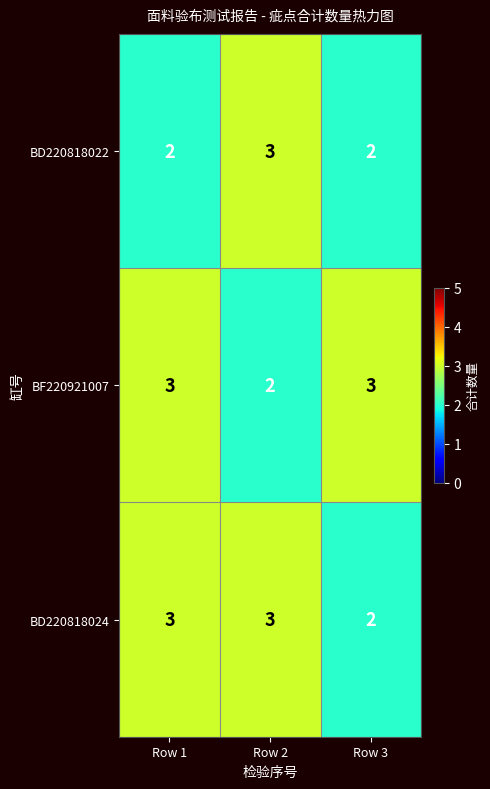

Reading left to right, what are all the values shown in this chart?

BD220818022: 2	3	2
BF220921007: 3	2	3
BD220818024: 3	3	2